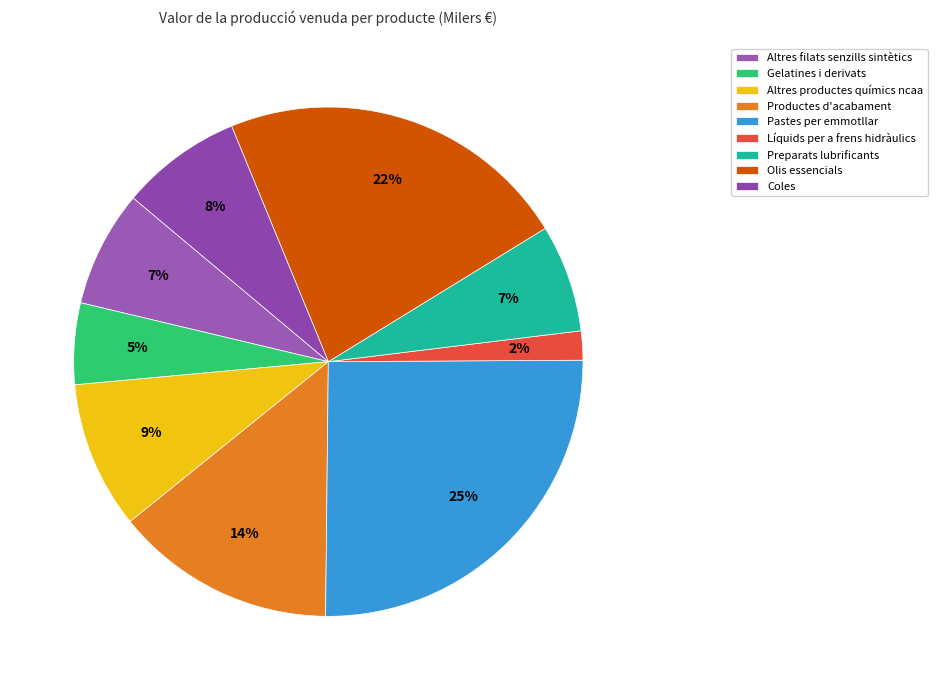

How many segments does this pie chart have?

9